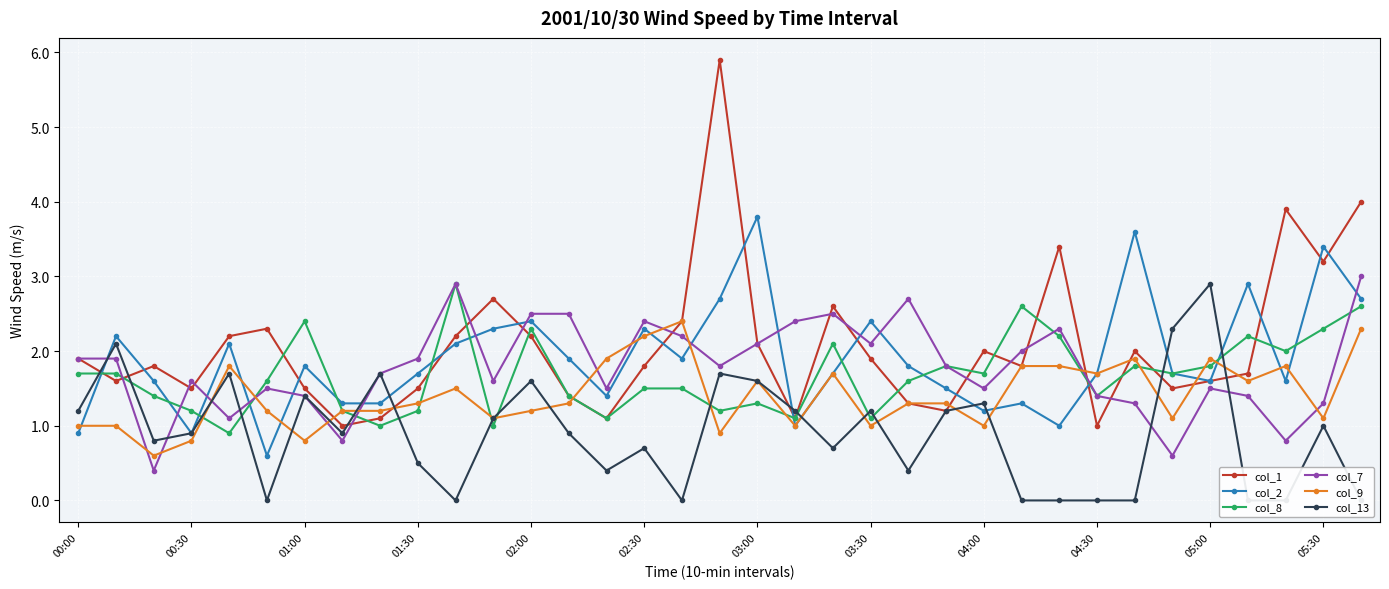

Is it true that col_2 equals 1.2 at 04:00?

True